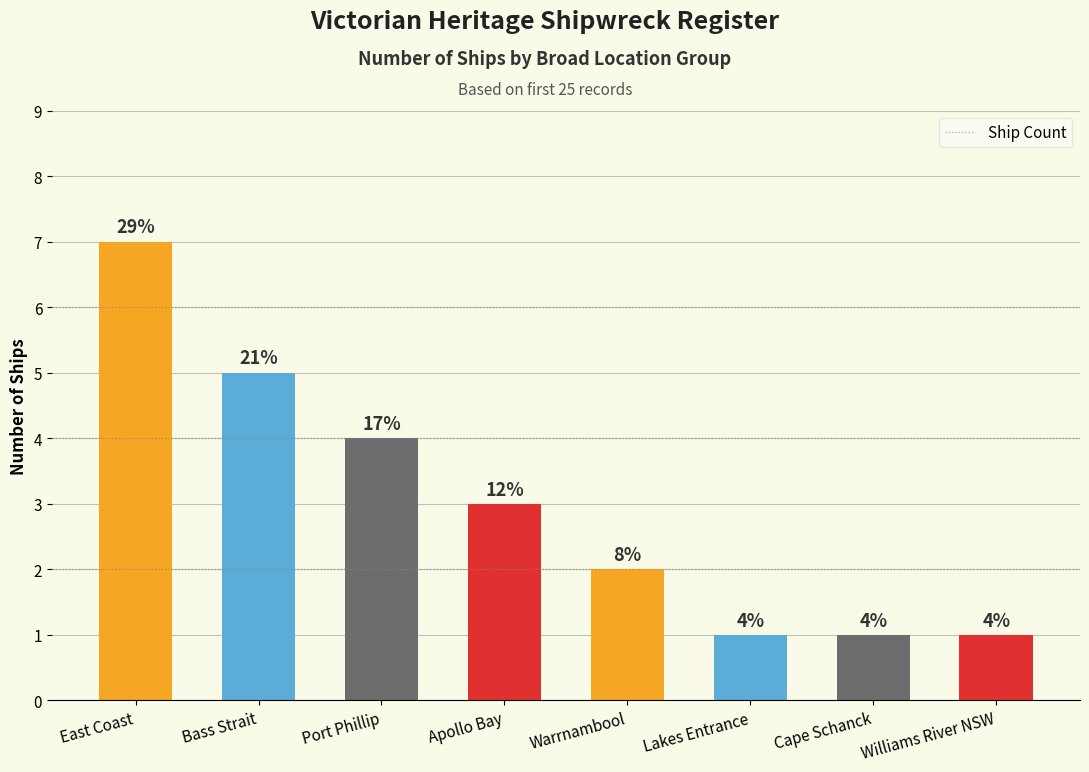

Is it true that the value at Cape Schanck is 1?

True